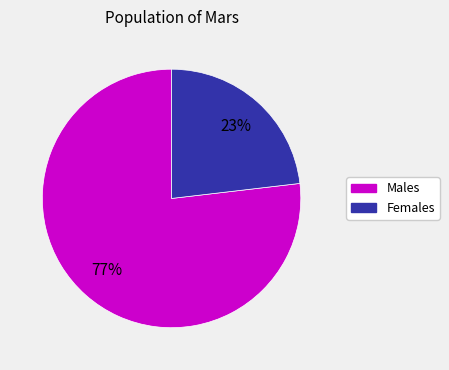

To the nearest percent, what is the difference between the largest and smallest slice percentages?

54%